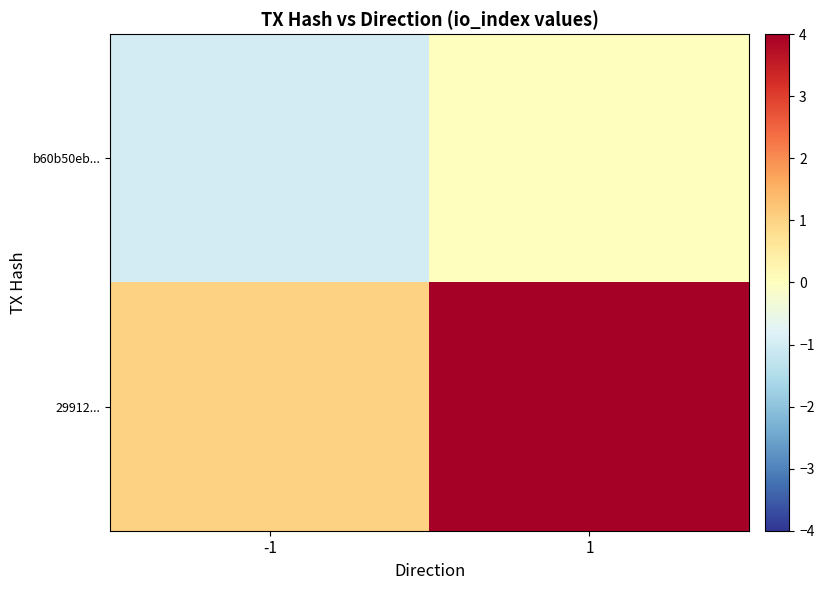

Reading left to right, list all the values displayed in this chart.

b60b50eb...: -1=-1	1=0
29912...: -1=1	1=25